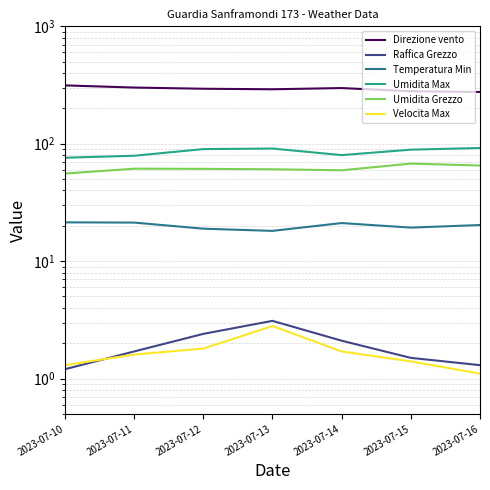

At which category does Direzione vento reach its first local peak?

2023-07-14